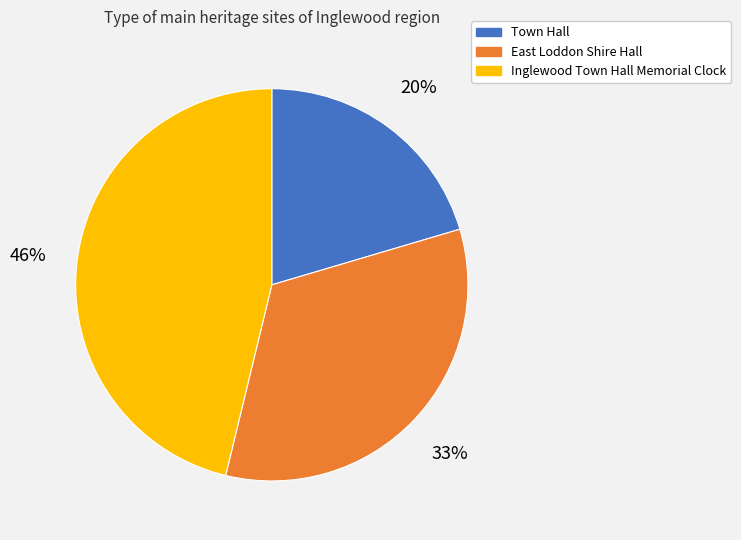

What percentage is the Town Hall slice, to the nearest percent?

20%